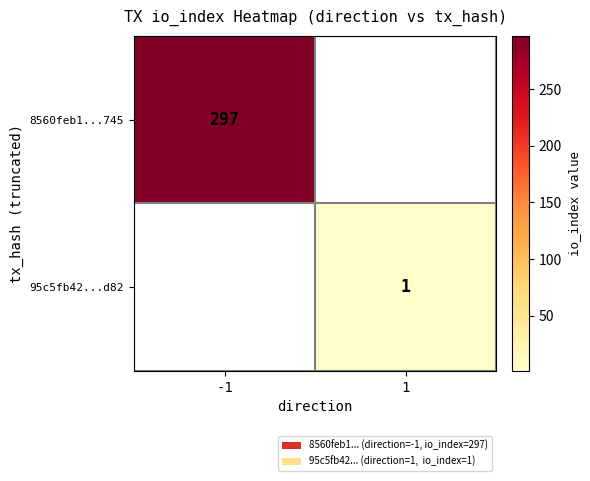

How many series are shown in this chart?

2